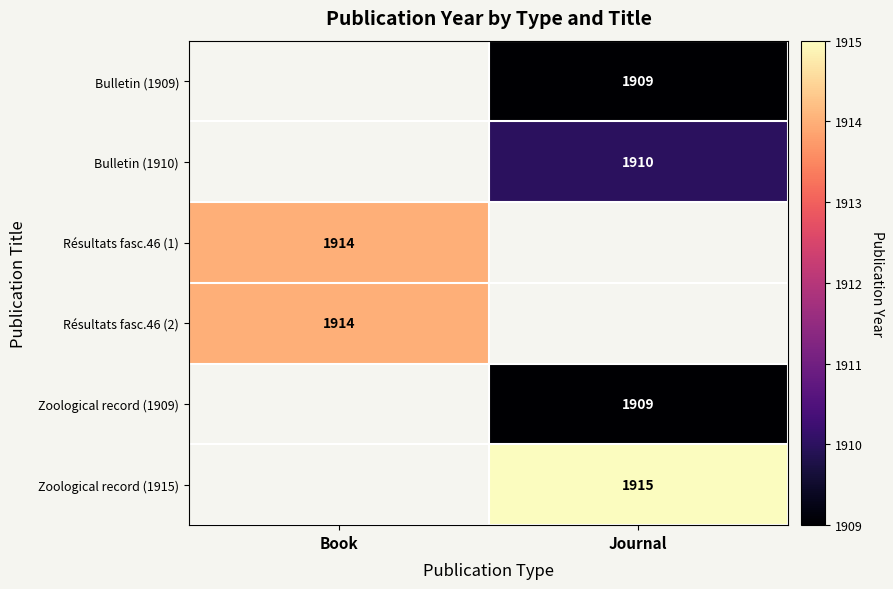

How many series are shown in this chart?

6